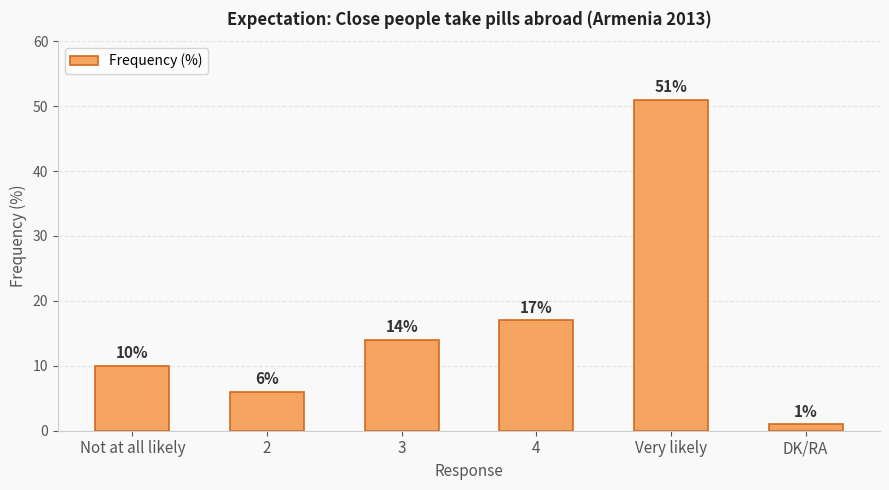

Rank the categories by value from lowest to highest.

DK/RA, 2, Not at all likely, 3, 4, Very likely